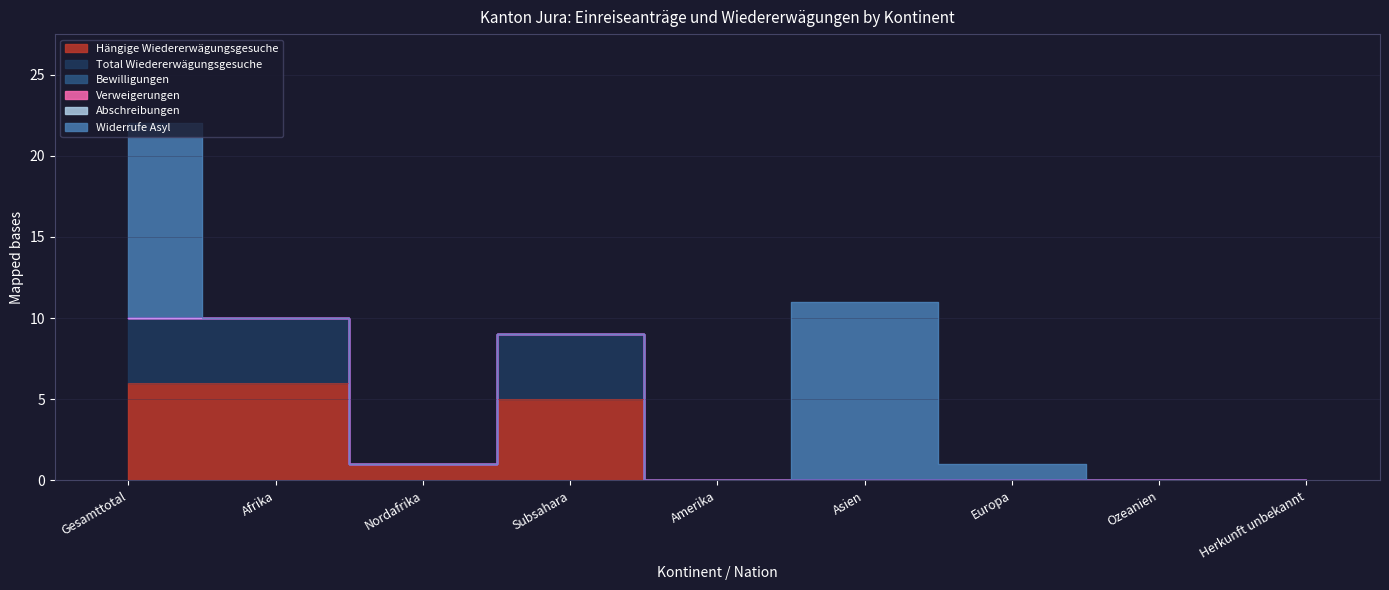

Reading left to right, what are all the values shown in this chart?

Hängige Wiedererwägungsgesuche: Gesamttotal=6	Afrika=6	Nordafrika=1	Subsahara=5	Amerika=0	Asien=0	Europa=0	Ozeanien=0	Herkunft unbekannt=0
Total Wiedererwägungsgesuche: Gesamttotal=4	Afrika=4	Nordafrika=0	Subsahara=4	Amerika=0	Asien=0	Europa=0	Ozeanien=0	Herkunft unbekannt=0
Bewilligungen: Gesamttotal=0	Afrika=0	Nordafrika=0	Subsahara=0	Amerika=0	Asien=0	Europa=0	Ozeanien=0	Herkunft unbekannt=0
Verweigerungen: Gesamttotal=0	Afrika=0	Nordafrika=0	Subsahara=0	Amerika=0	Asien=0	Europa=0	Ozeanien=0	Herkunft unbekannt=0
Abschreibungen: Gesamttotal=0	Afrika=0	Nordafrika=0	Subsahara=0	Amerika=0	Asien=0	Europa=0	Ozeanien=0	Herkunft unbekannt=0
Widerrufe Asyl: Gesamttotal=12	Afrika=0	Nordafrika=0	Subsahara=0	Amerika=0	Asien=11	Europa=1	Ozeanien=0	Herkunft unbekannt=0